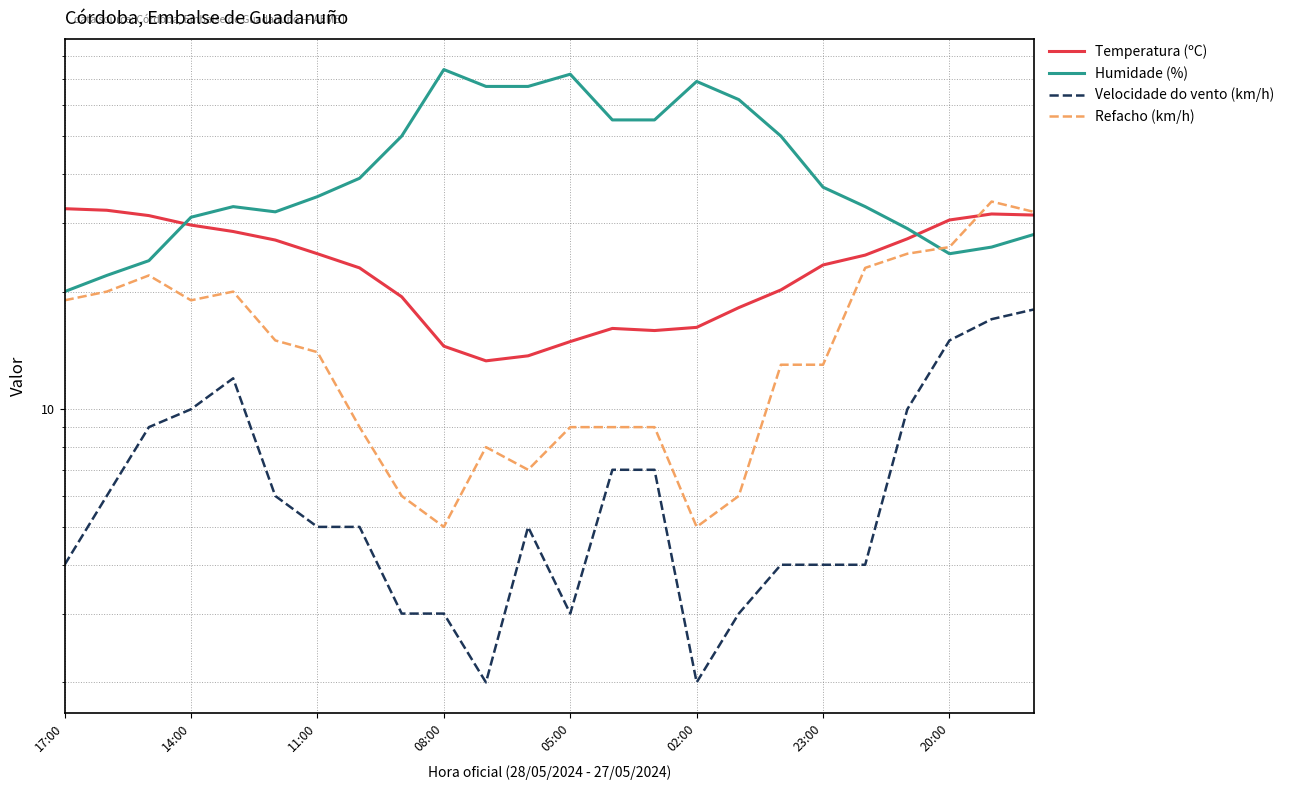

Is it true that Refacho (km/h) equals 10.7 at 19?

False